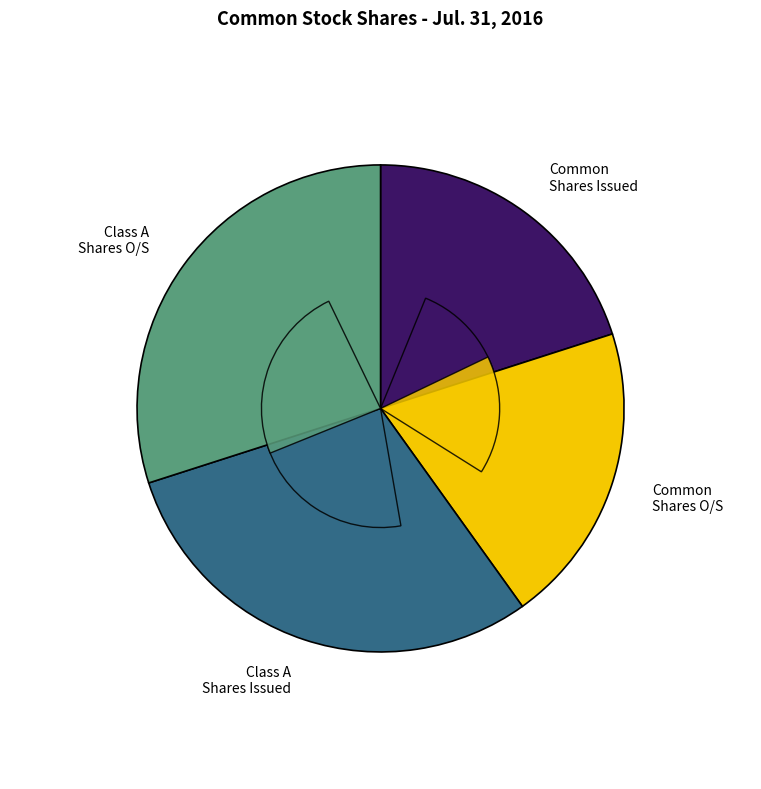

To the nearest percent, what is the difference between the largest and smallest slice percentages?

10%